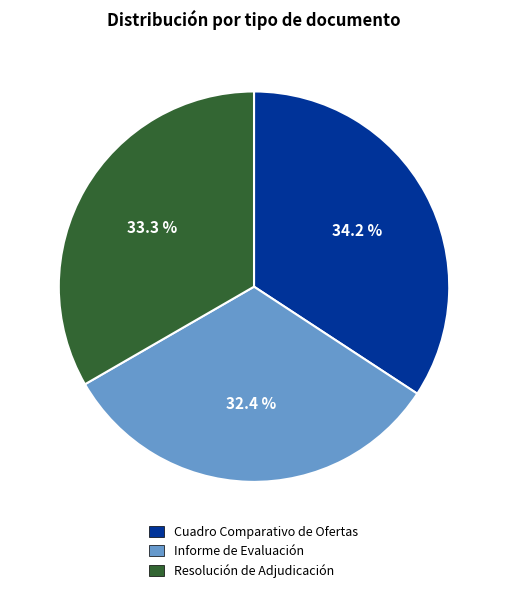

What is the largest slice in the pie chart?

Cuadro Comparativo de Ofertas